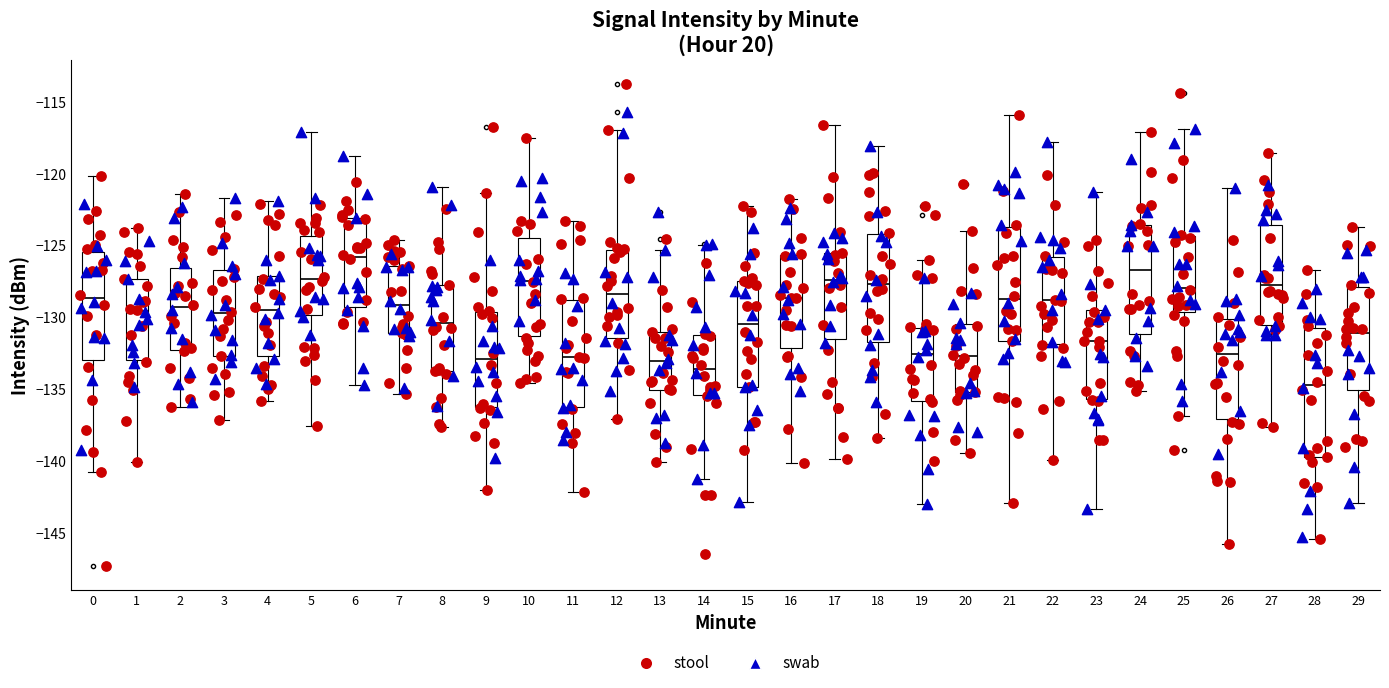

Which box has the lowest median line?

28